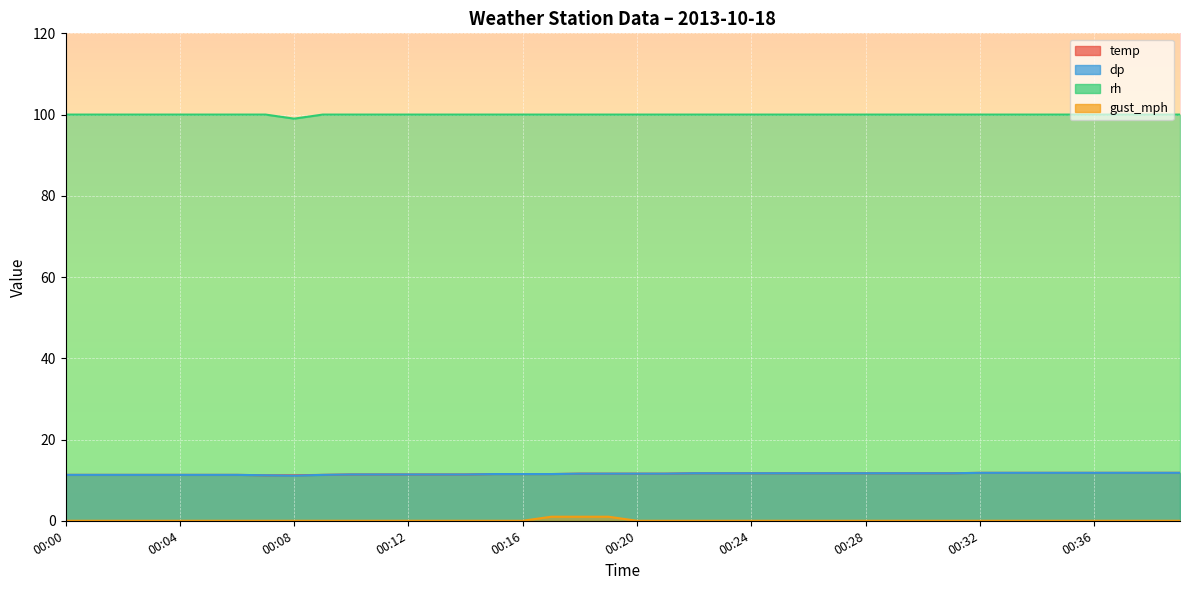

Reading right to left, list all the values displayed in this chart.

temp: 11.8	11.8	11.8	11.8	11.8	11.8	11.8	11.8	11.7	11.7	11.7	11.7	11.7	11.7	11.7	11.7	11.7	11.7	11.6	11.6	11.6	11.6	11.5	11.5	11.5	11.4	11.4	11.4	11.4	11.4	11.3	11.2	11.2	11.3	11.3	11.3	11.3	11.3	11.3	11.3
dp: 11.8	11.8	11.8	11.8	11.8	11.8	11.8	11.8	11.7	11.7	11.7	11.7	11.7	11.7	11.7	11.7	11.7	11.7	11.6	11.6	11.6	11.6	11.5	11.5	11.5	11.4	11.4	11.4	11.4	11.4	11.3	11.1	11.2	11.3	11.3	11.3	11.3	11.3	11.3	11.3
rh: 100.0	100.0	100.0	100.0	100.0	100.0	100.0	100.0	100.0	100.0	100.0	100.0	100.0	100.0	100.0	100.0	100.0	100.0	100.0	100.0	100.0	100.0	100.0	100.0	100.0	100.0	100.0	100.0	100.0	100.0	100.0	99.0	100.0	100.0	100.0	100.0	100.0	100.0	100.0	100.0
gust_mph: 0.0	0.0	0.0	0.0	0.0	0.0	0.0	0.0	0.0	0.0	0.0	0.0	0.0	0.0	0.0	0.0	0.0	0.0	0.0	0.0	1.0	1.0	1.0	0.0	0.0	0.0	0.0	0.0	0.0	0.0	0.0	0.0	0.0	0.0	0.0	0.0	0.0	0.0	0.0	0.0